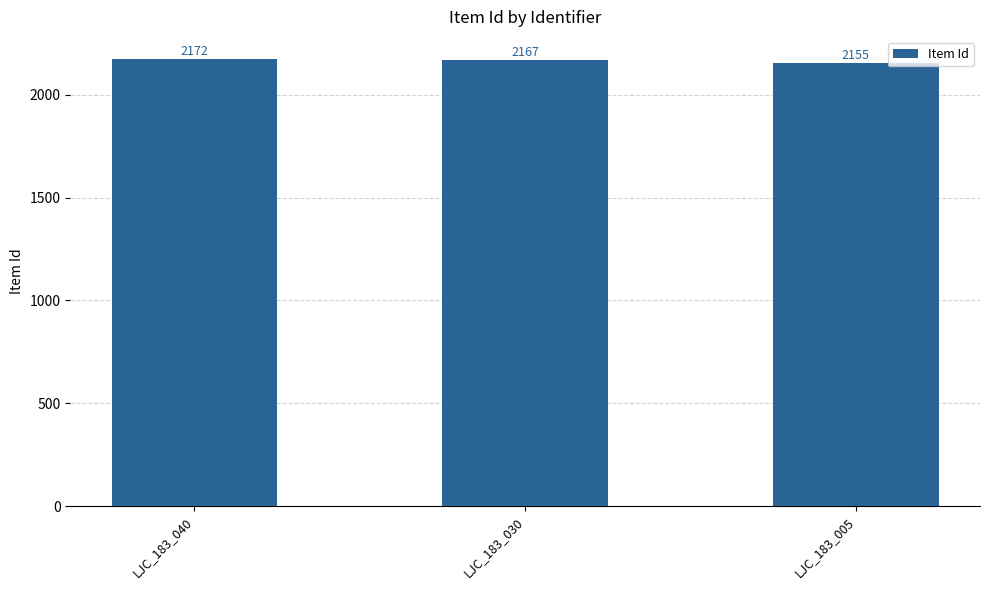

Does the chart contain any negative values?

No